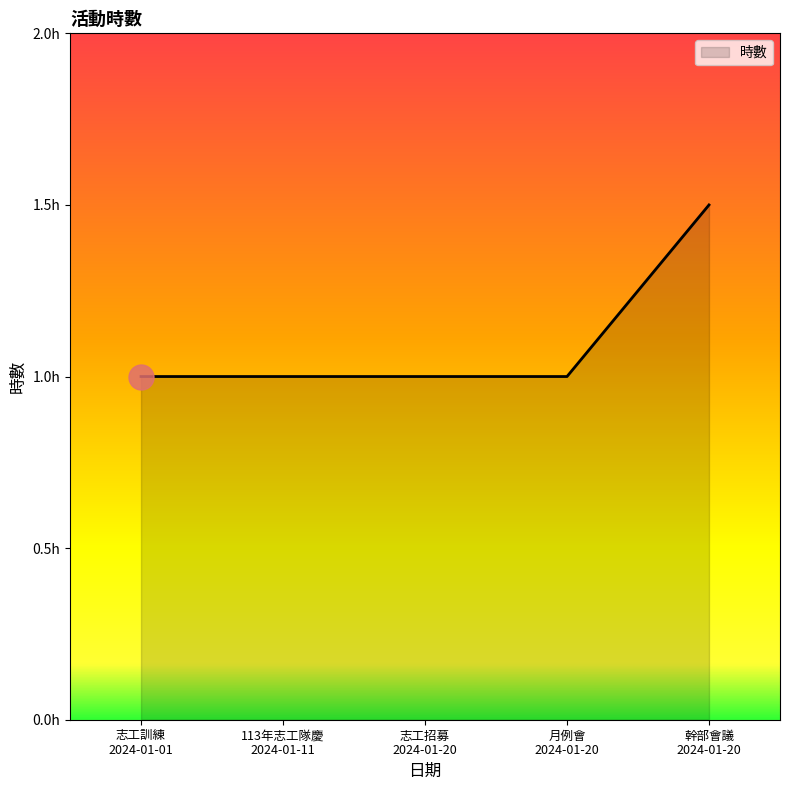

Rank the categories by value from highest to lowest.

2024-01-20, 2024-01-01, 2024-01-11, 2024-01-20, 2024-01-20